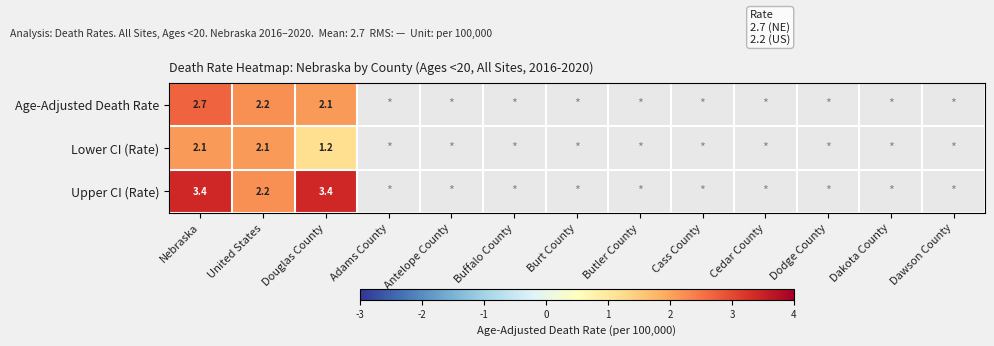

What is the total value across all series at Nebraska?

8.2